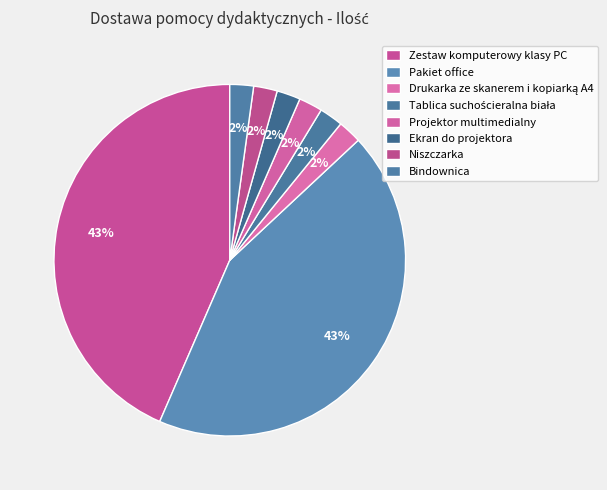

Is there a majority slice in this chart?

No